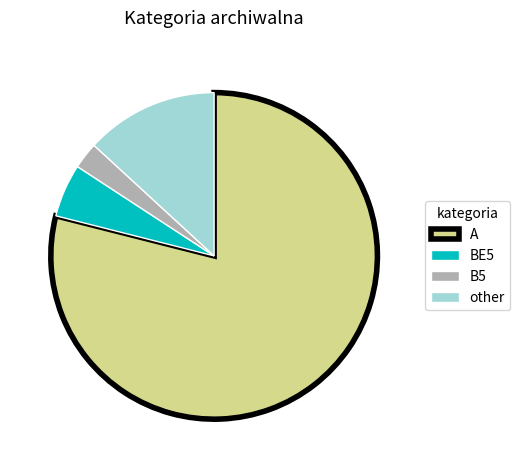

Which slice is the smallest?

B5